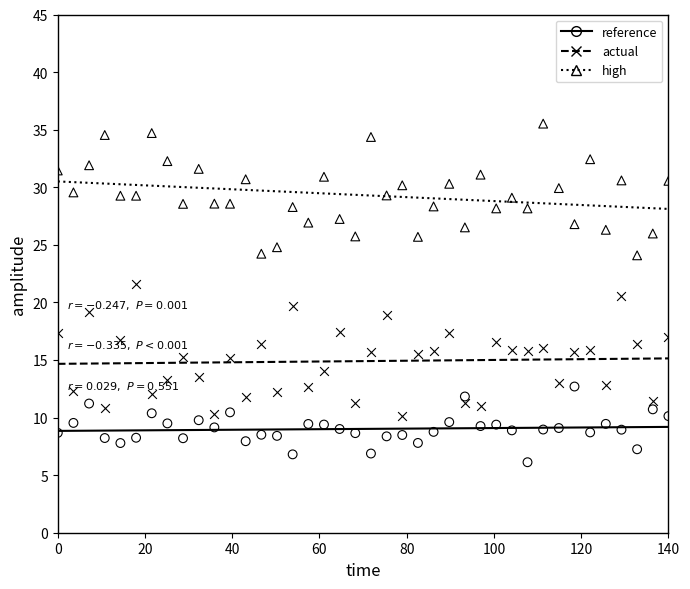

Across all data points, what is the range of X values (max minus min)?

140.0